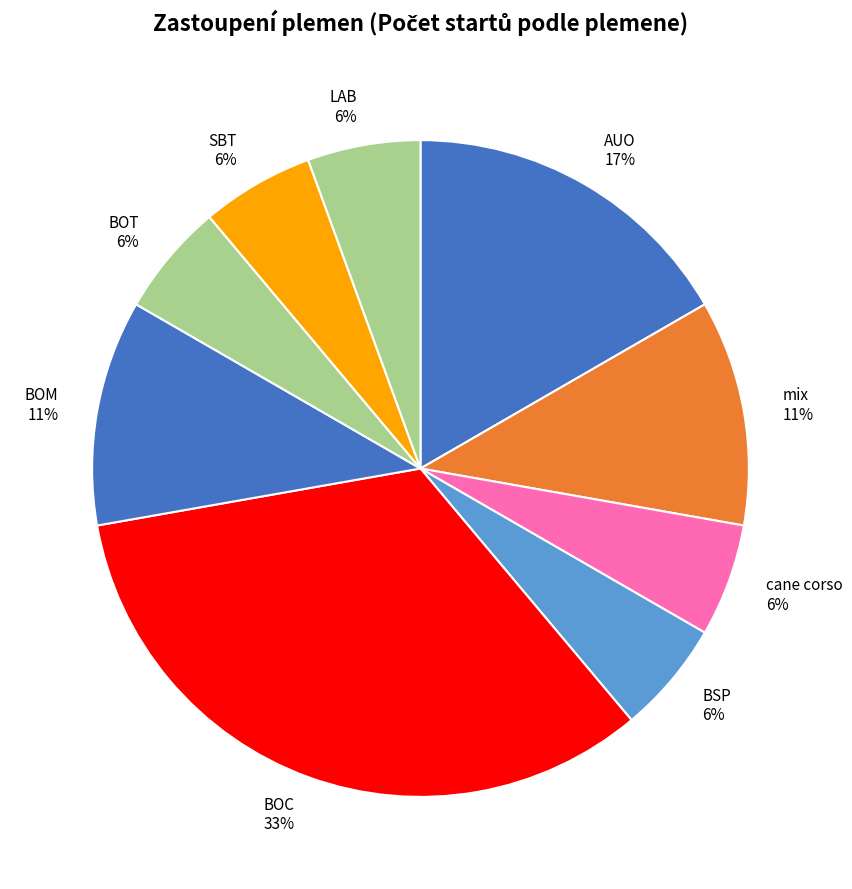

Combined, do BOM 11% and mix 11% account for over 50%?

No